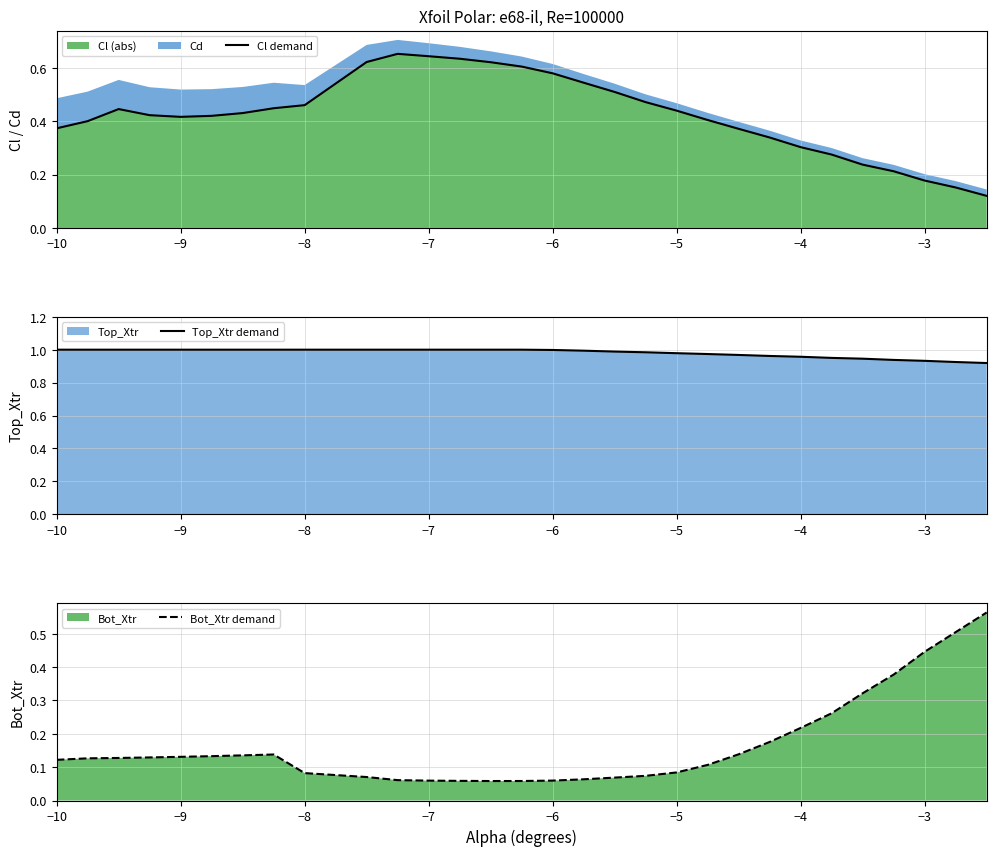

What is the average value of the Bot_Xtr demand series?

0.2